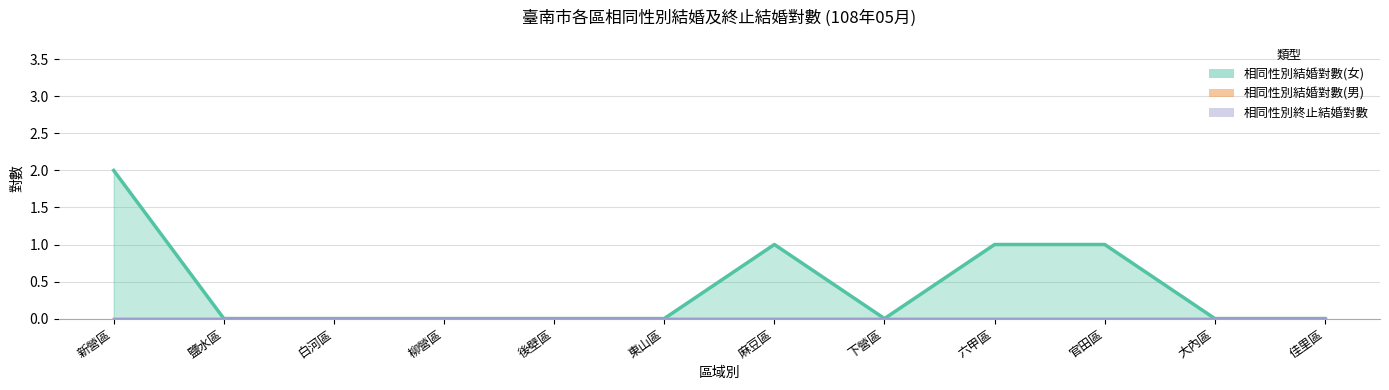

Which series changed the most between 東山區 and 官田區?

相同性別結婚對數(女)